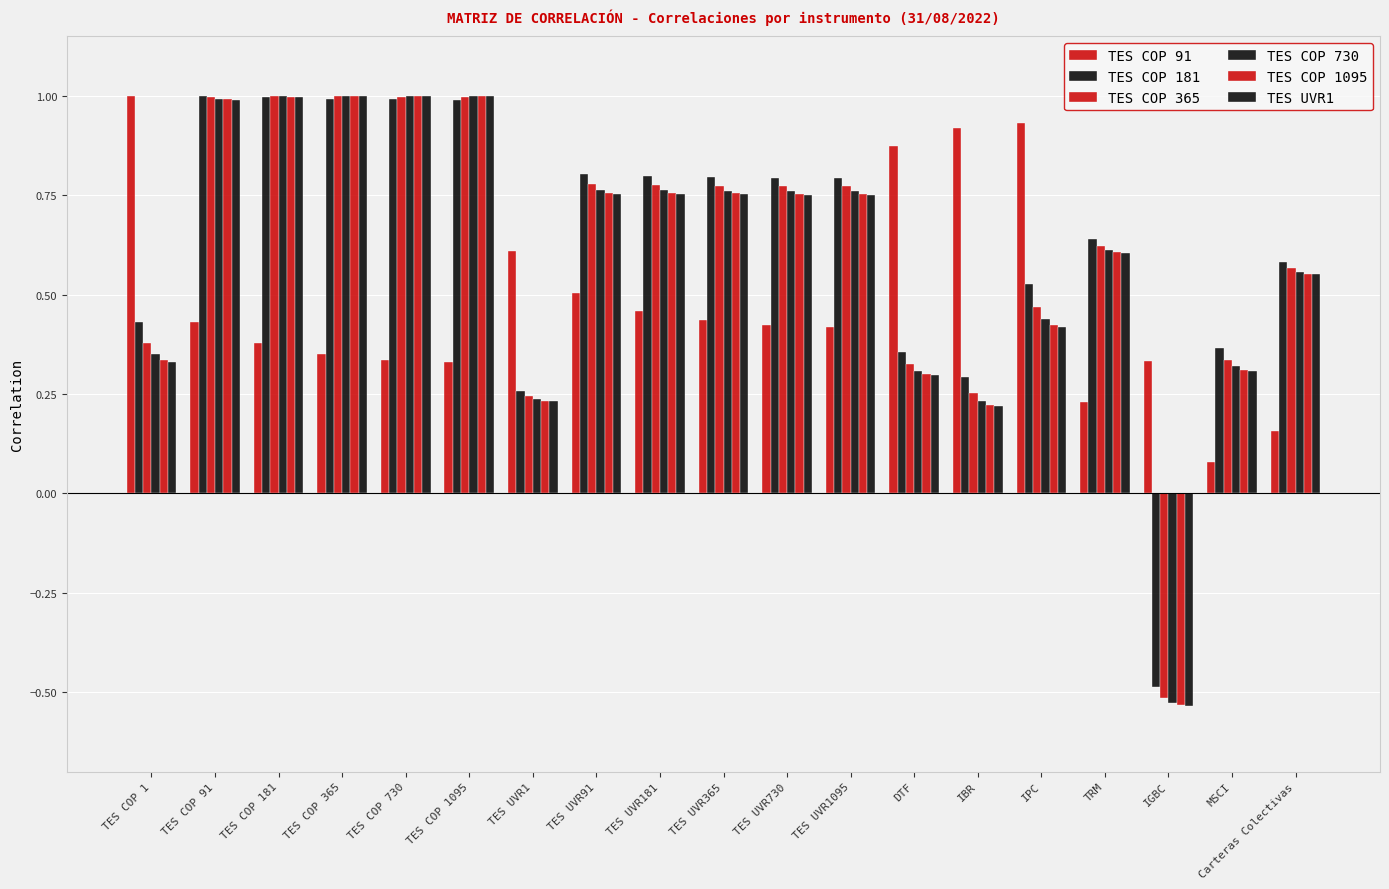

Which has a higher value, TES COP 1 or IPC?

TES COP 1